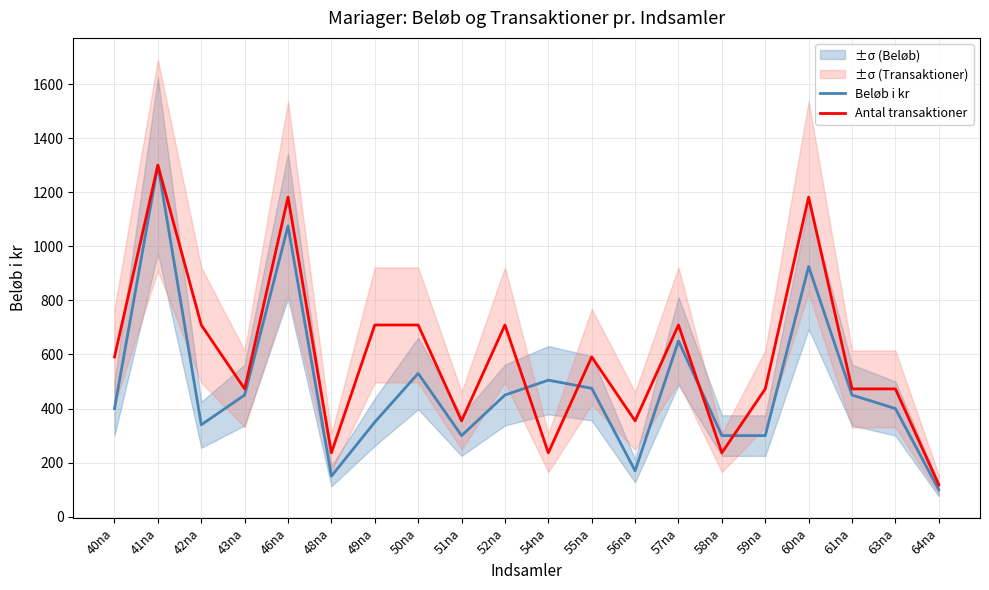

Which series ends up on top after the final intersection of Beløb i kr and Antal transaktioner?

Antal transaktioner